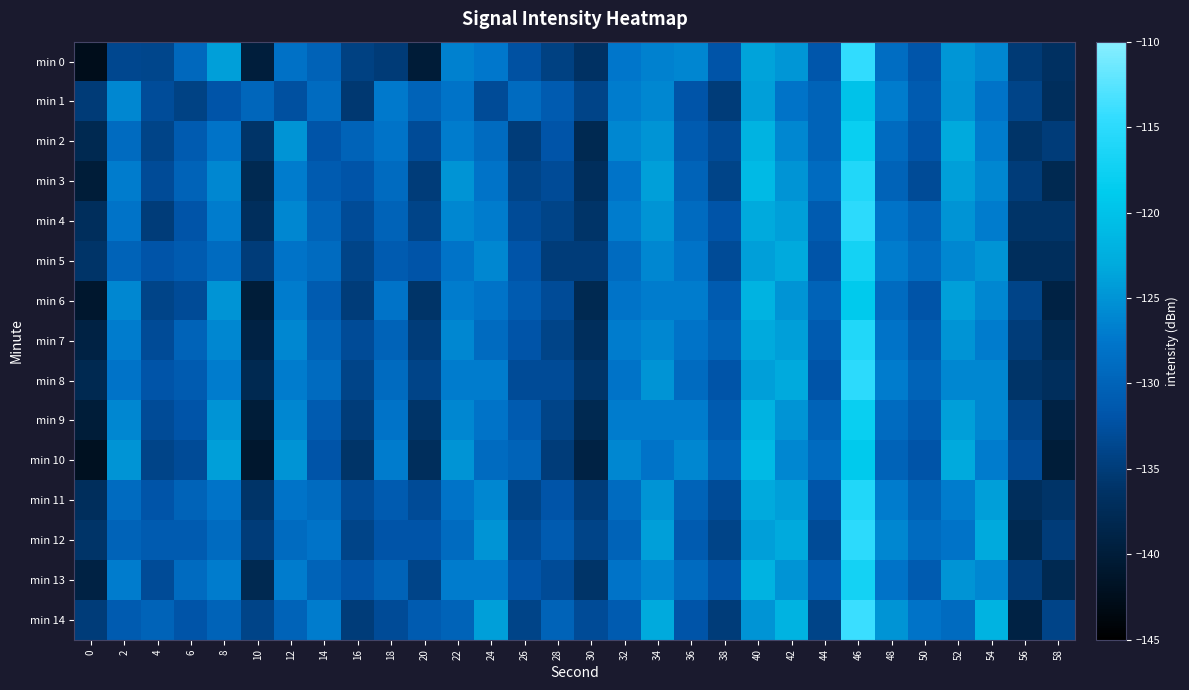

Which label corresponds to the largest value in the chart?

46